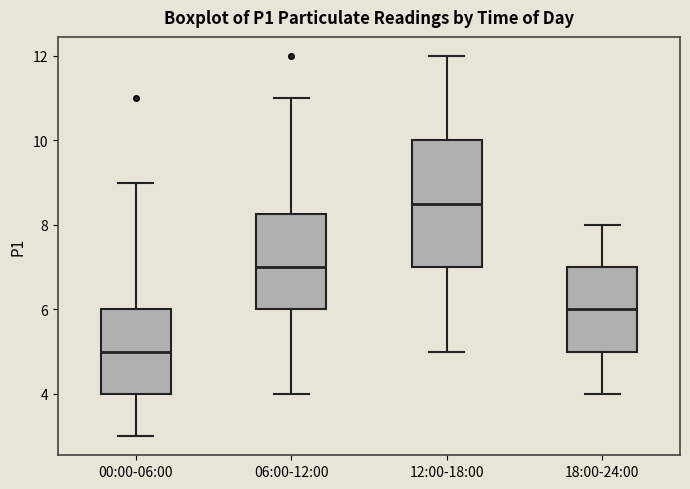

Reading left to right, read every box against the y-axis: the position of its median line, the range the box covers, and the ends of its whiskers. The values are not printed on the chart, so give them approximately, as read against the axis.

00:00-06:00: median 5.0, box 4.0 to 6.0, whiskers 3.0 to 9.0
06:00-12:00: median 7.0, box 6.0 to 8.2, whiskers 4.0 to 11.0
12:00-18:00: median 8.6, box 7.0 to 10.0, whiskers 5.0 to 12.0
18:00-24:00: median 6.0, box 5.0 to 7.0, whiskers 4.0 to 8.0